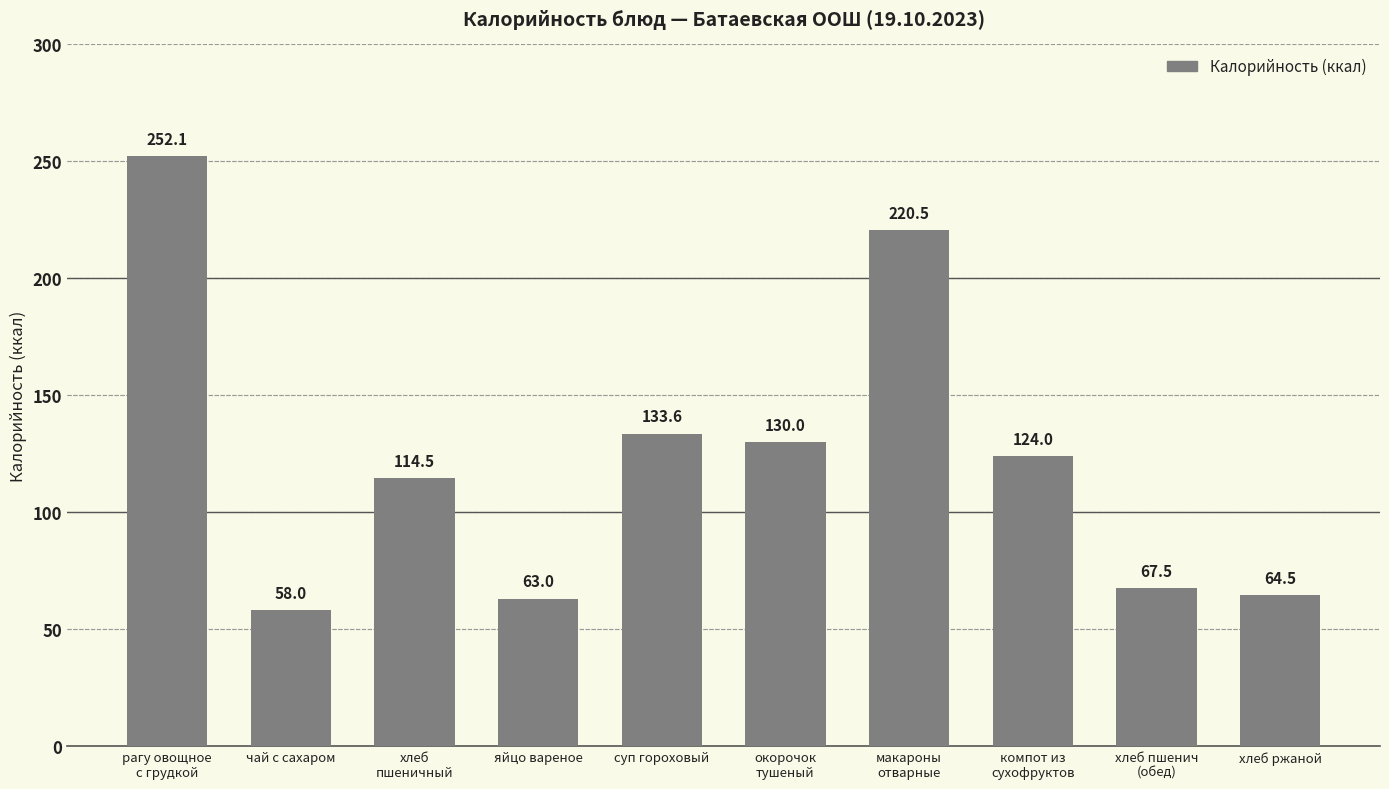

True or false: the data shows 220.5 at макароны
отварные.

True